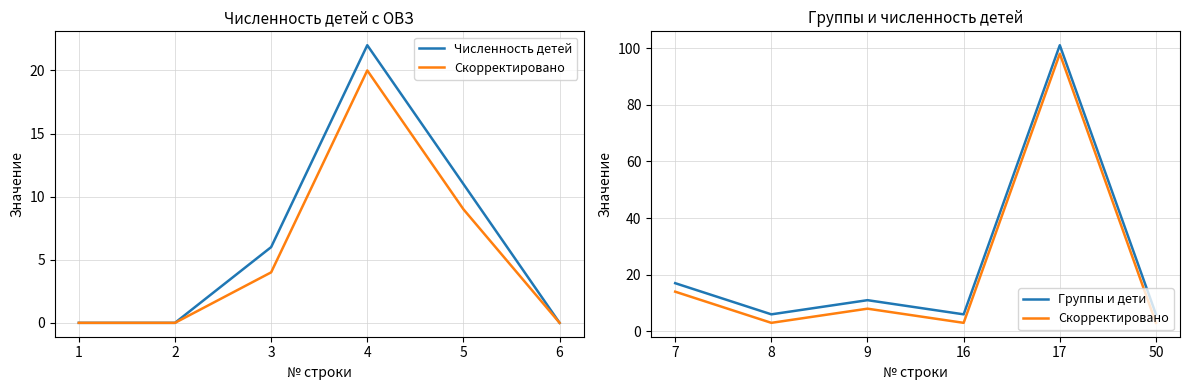

True or false: Численность детей has a value of -8 at 2.

False